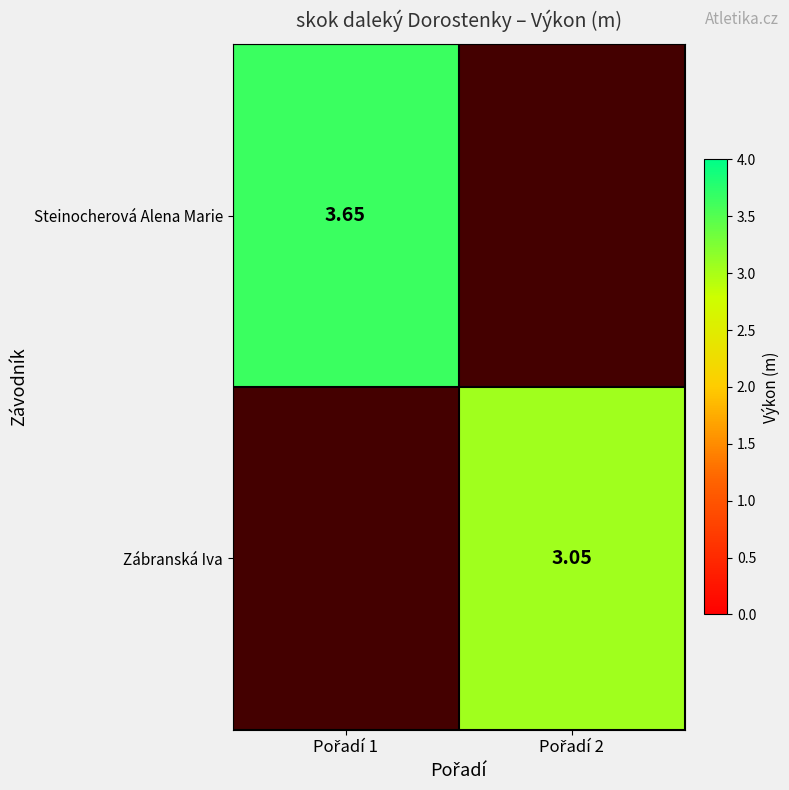

How many positive values does the Steinocherová Alena Marie series have?

1